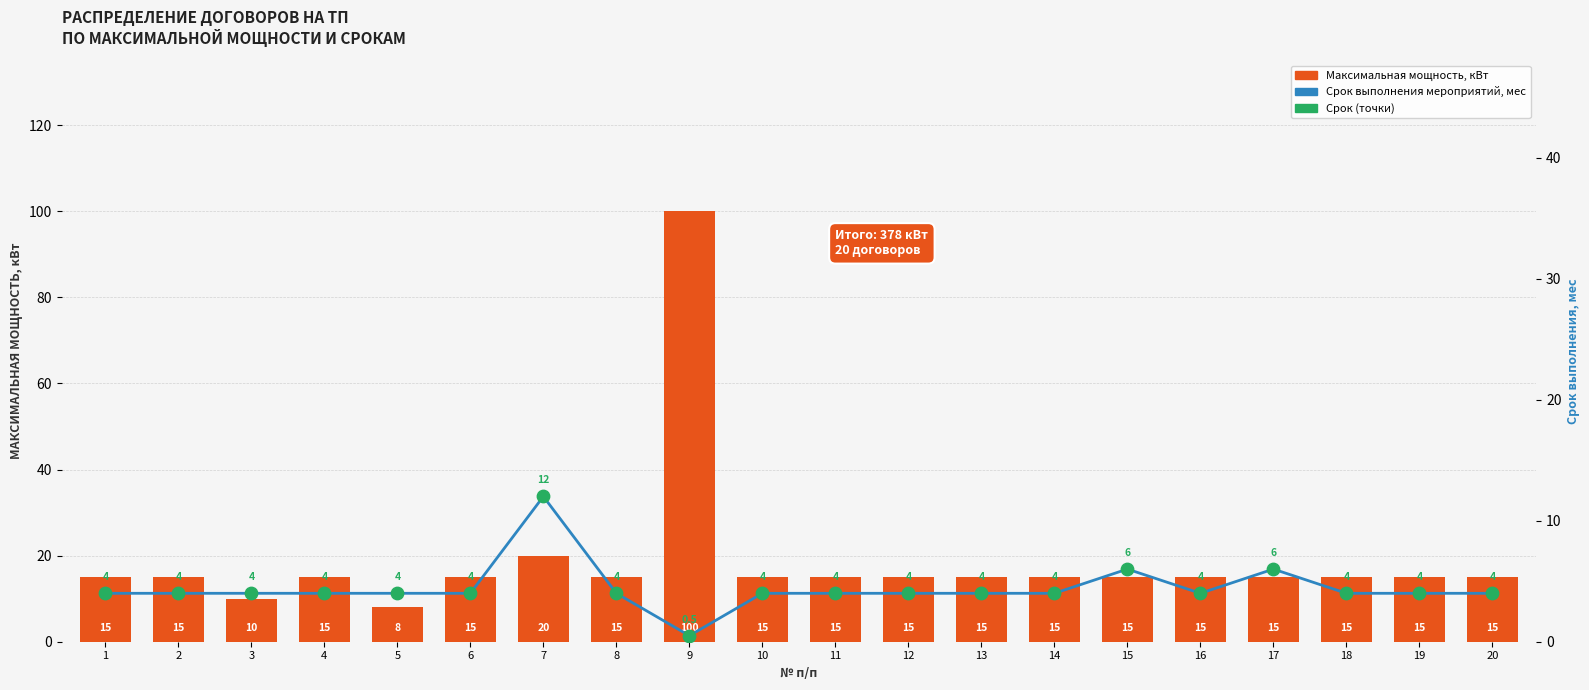

What are all the series names shown in the legend?

Максимальная мощность, кВт, Срок выполнения мероприятий, мес, Срок (точки)